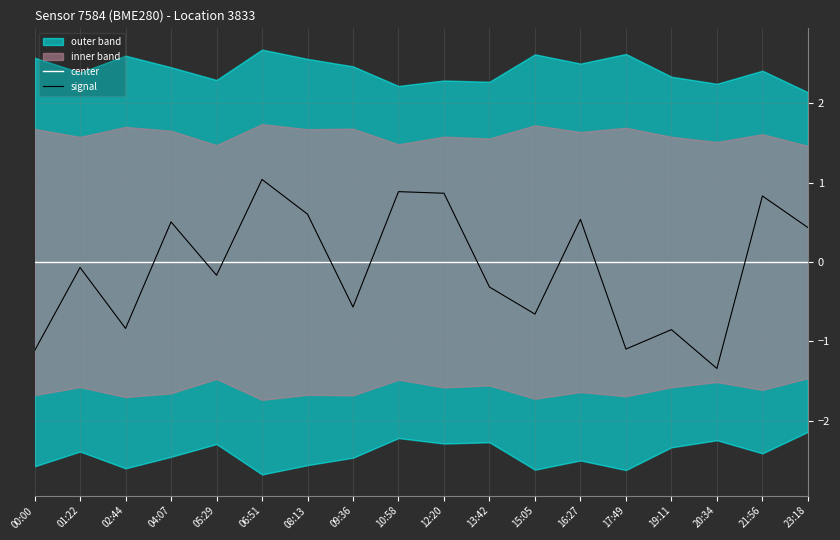

Where do center and signal first cross each other?

02:44 and 04:07